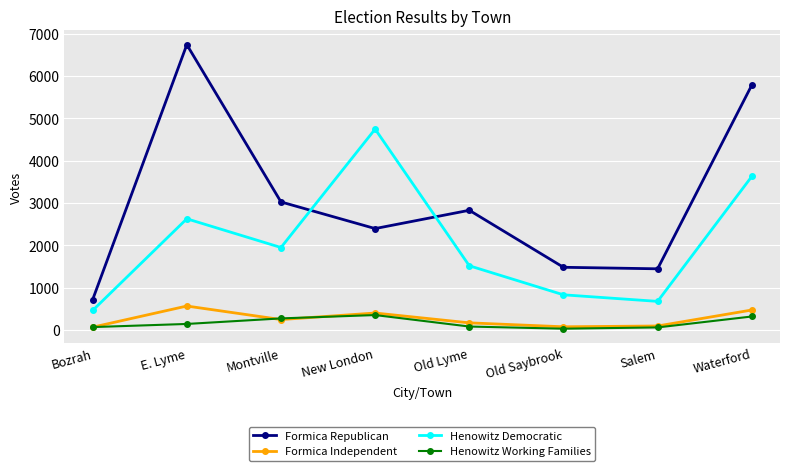

What is the spread (max minus min) of values at Old Saybrook?

1450